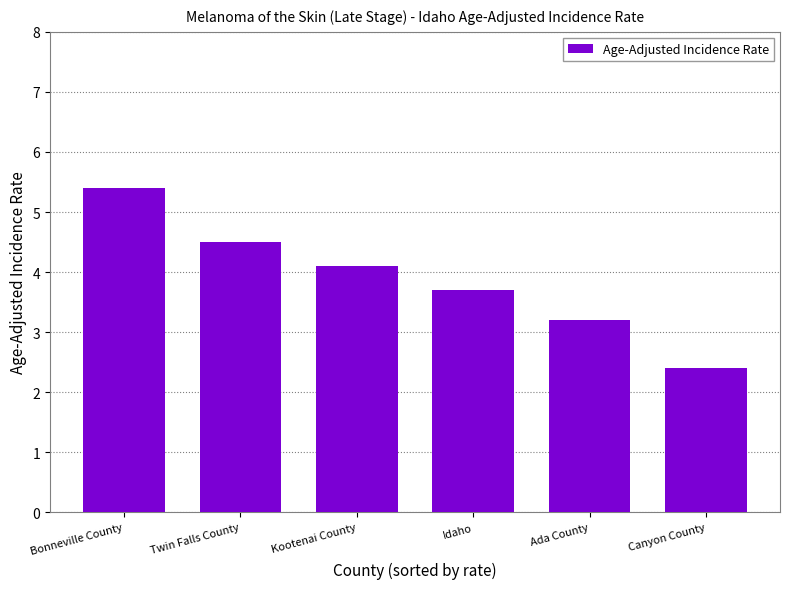

What is the smallest value displayed?

2.4